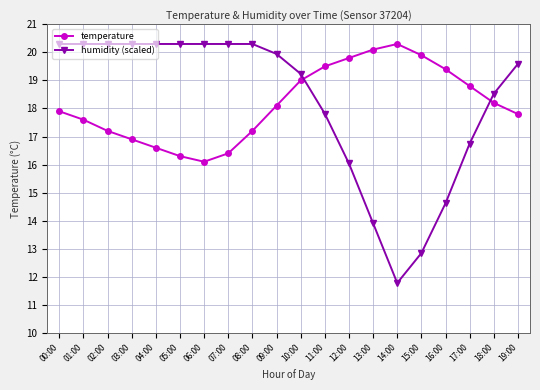

In humidity (scaled), how many points are lower than both neighbors (excluding endpoints)?

1